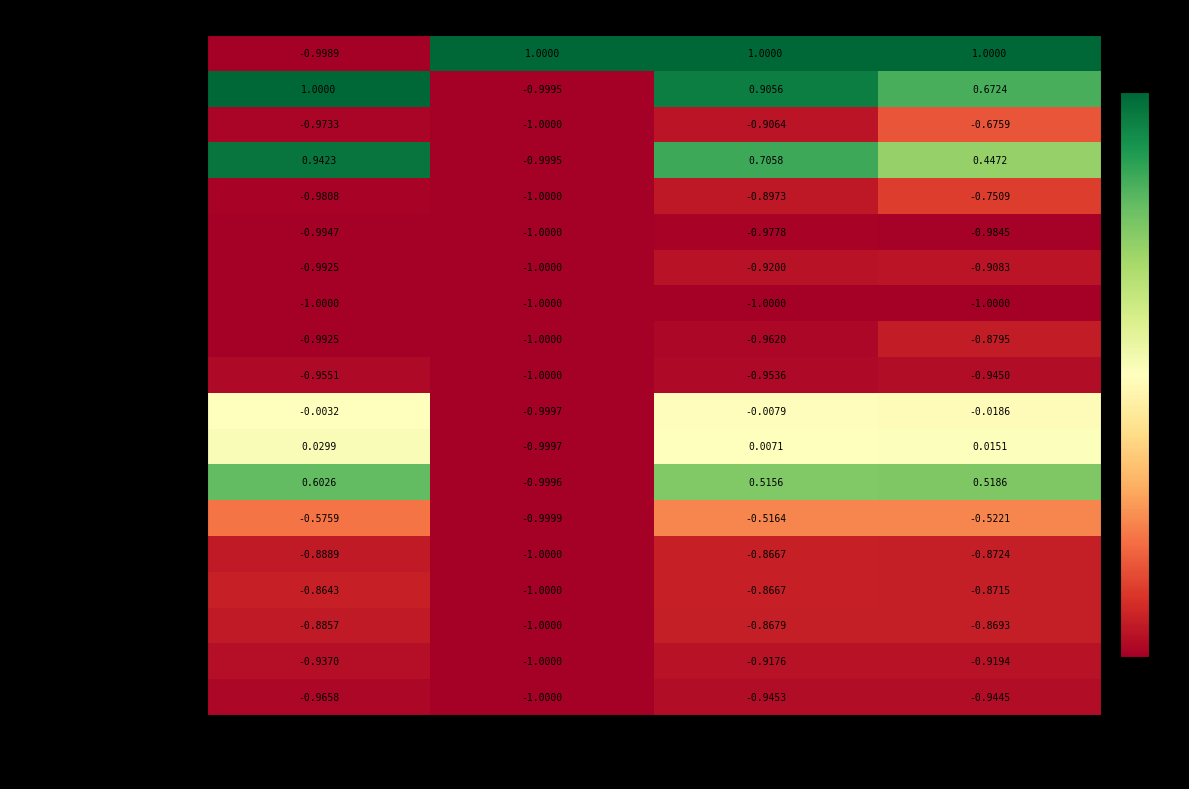

List the labels in order of Male value, largest first.

This Area, Minnesota, National, Washington County